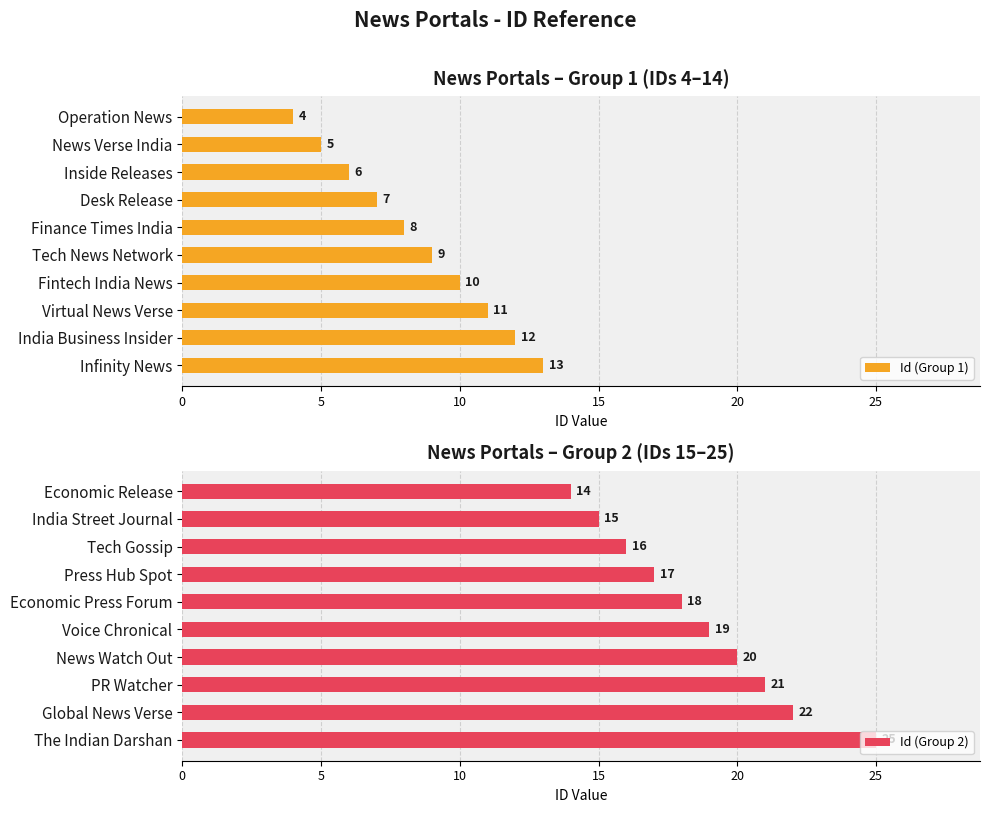

The Id (Group 1) series shows 4 at Operation News. True or false?

True